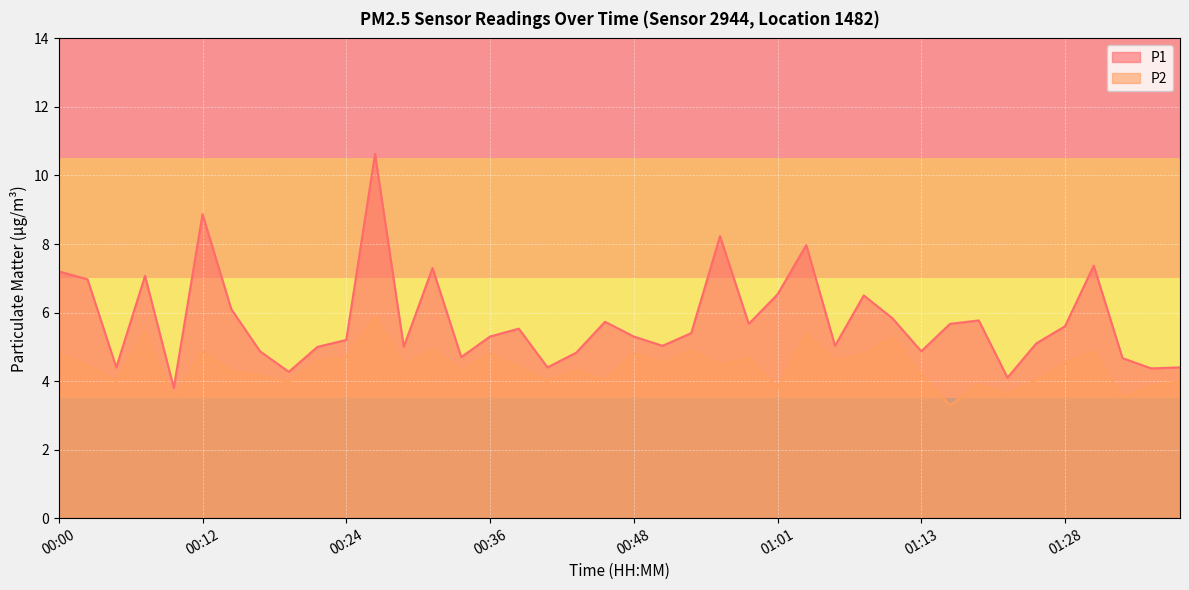

Which series has the largest total across all categories?

P1